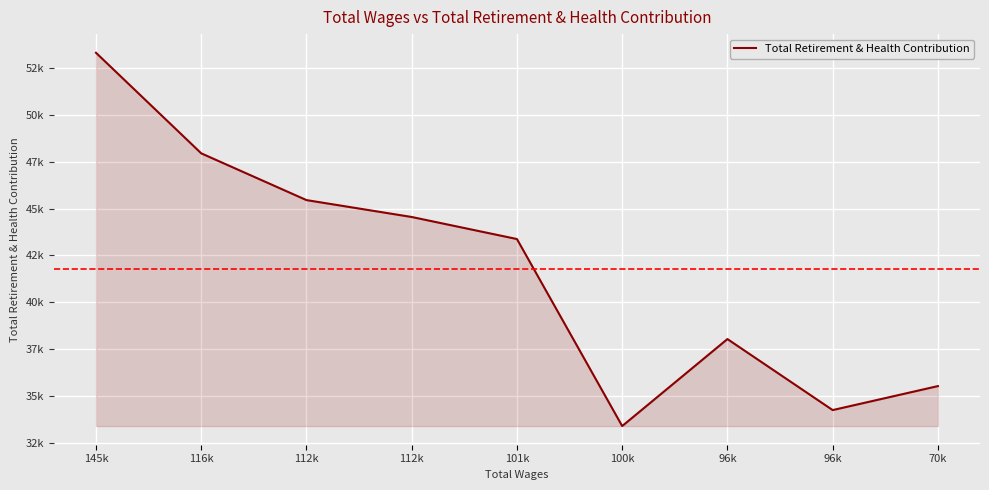

Is this an area chart (filled region under the line)?

Yes